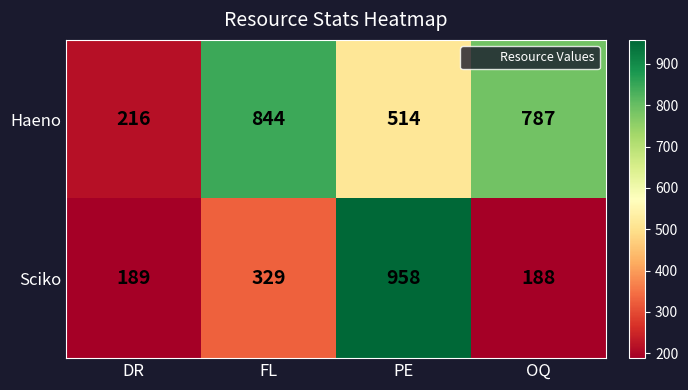

What is the smallest value displayed?

188